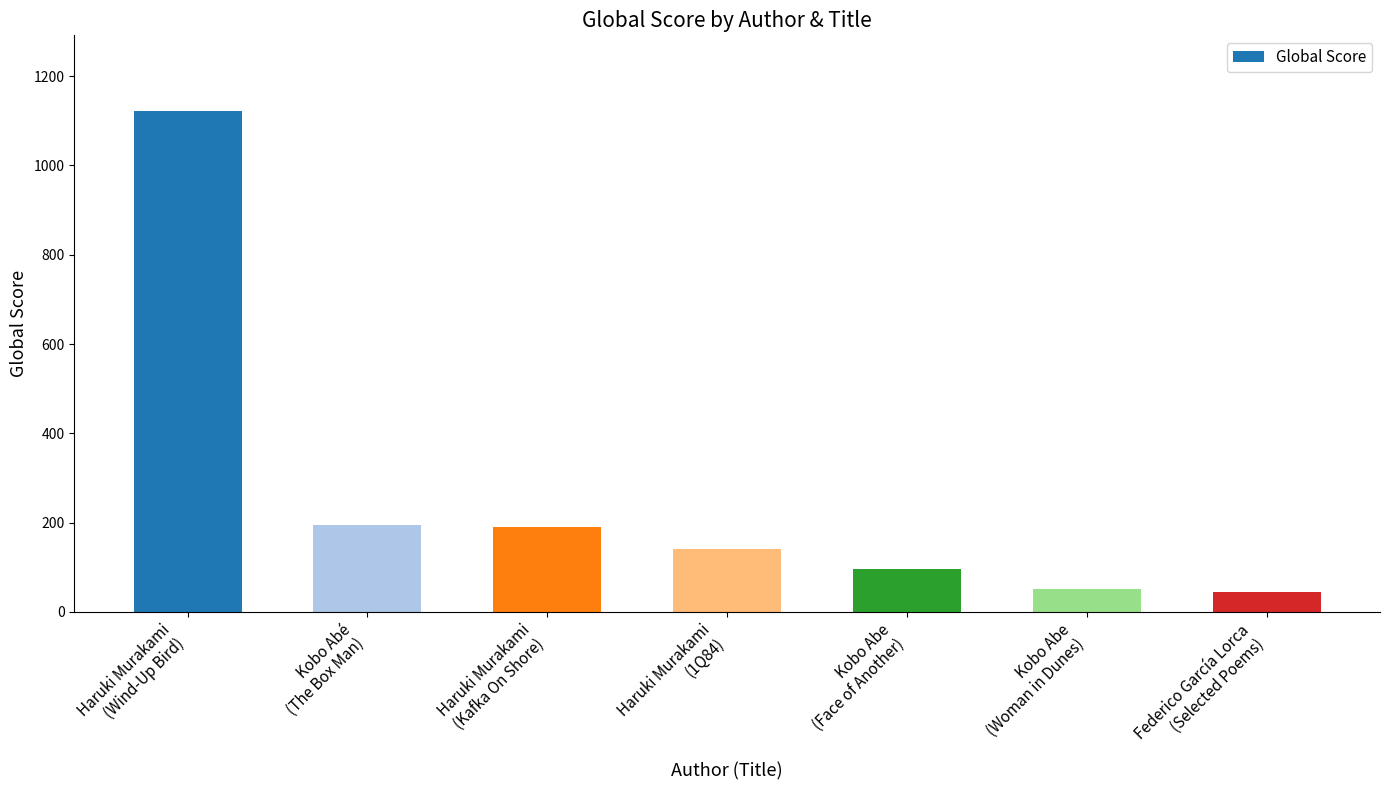

The chart shows a value of 479 at Haruki Murakami
(Wind-Up Bird). True or false?

False